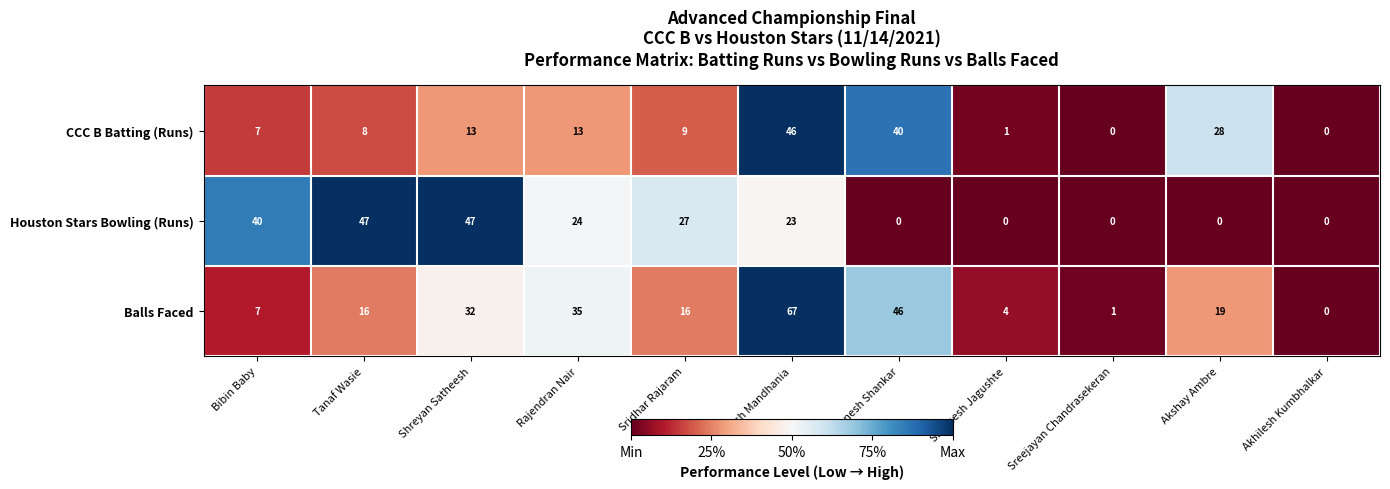

What value does the CCC B Batting (Runs) series have at Akshay Ambre, to the nearest 5?

30